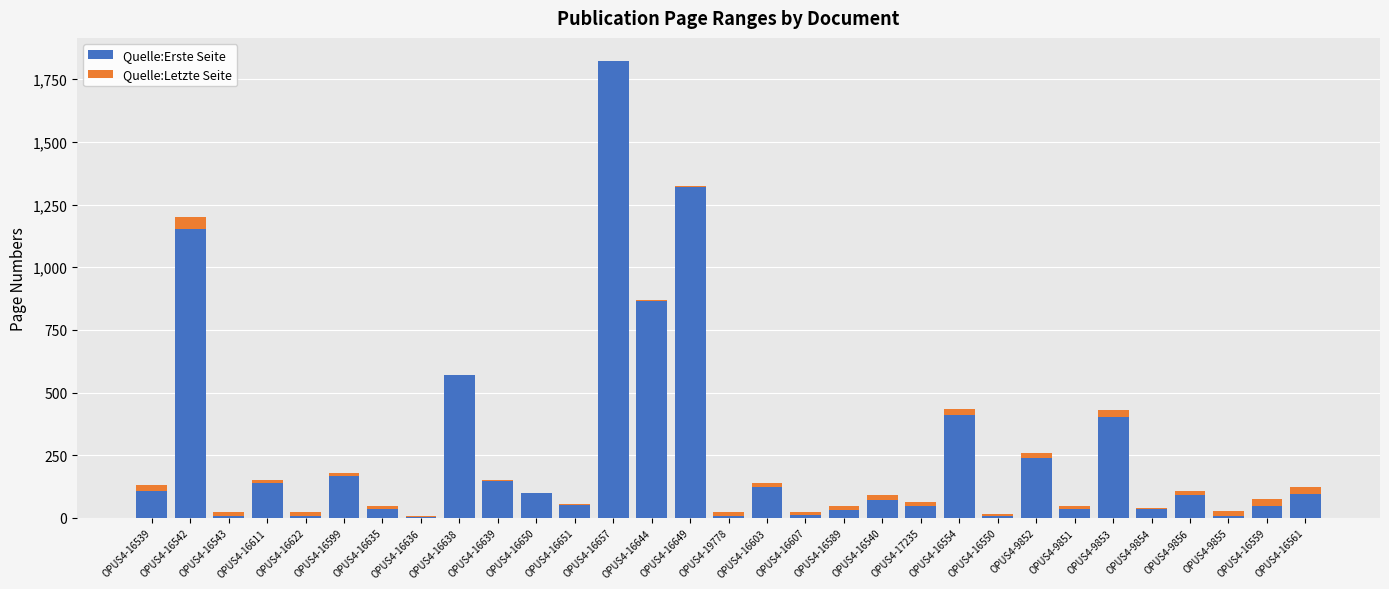

True or false: Quelle:Erste Seite has a value of 361 at OPUS4-9852.

False